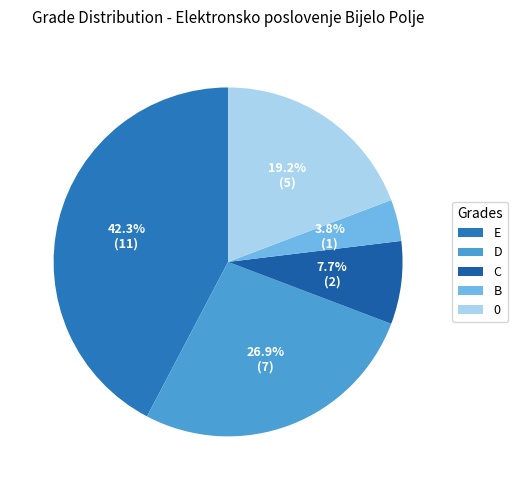

How many slices are in this pie chart?

5